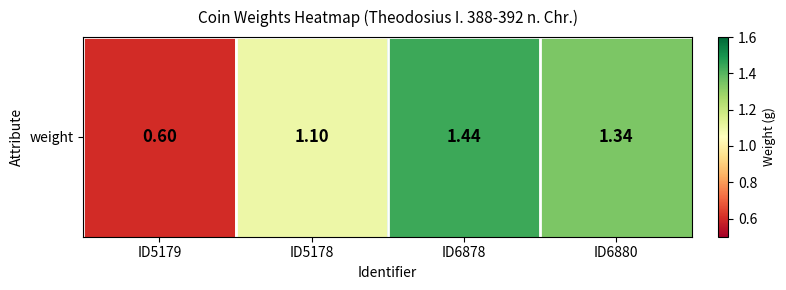

What is the difference between the maximum and minimum values?

0.8